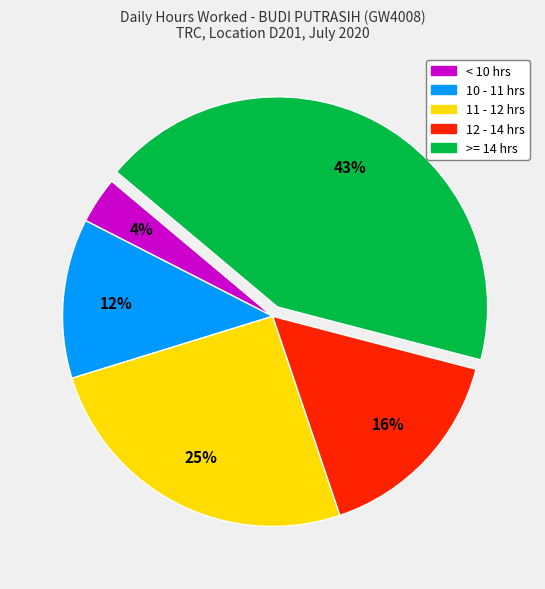

Is there a majority slice in this chart?

No